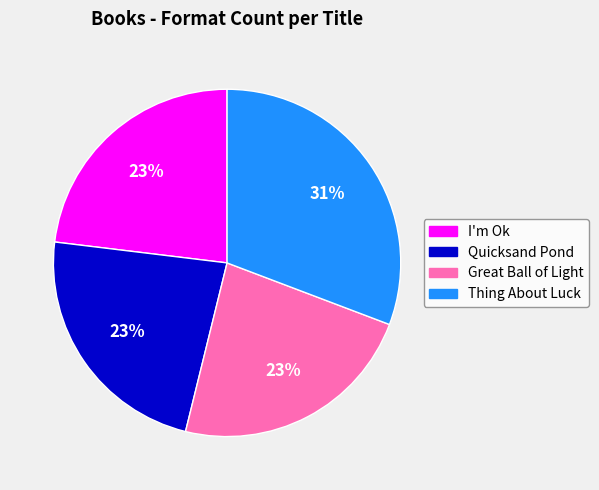

Which category has the biggest portion of the pie?

Thing About Luck